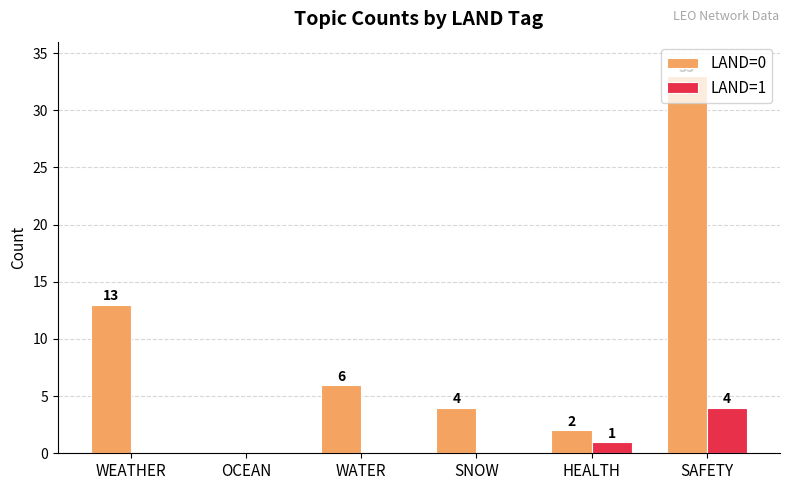

Which category has the highest value in the LAND=0 series?

SAFETY